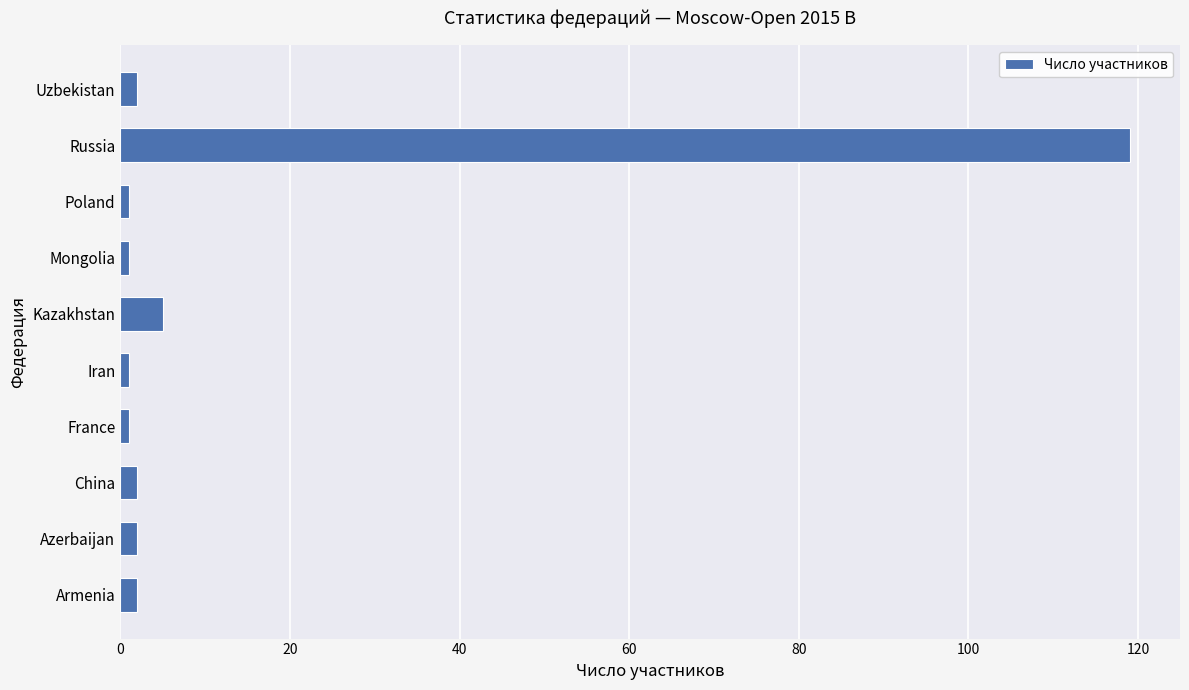

Does the chart contain any negative values?

No